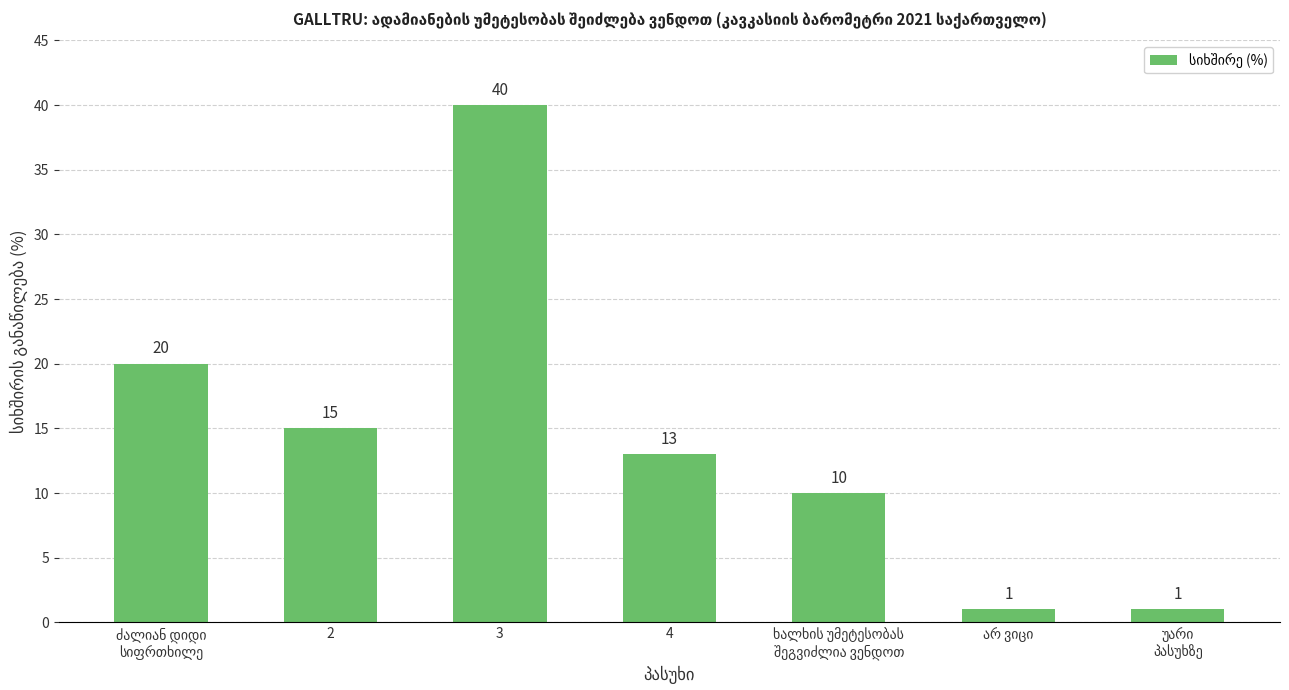

True or false: the data shows 23 at 4.

False